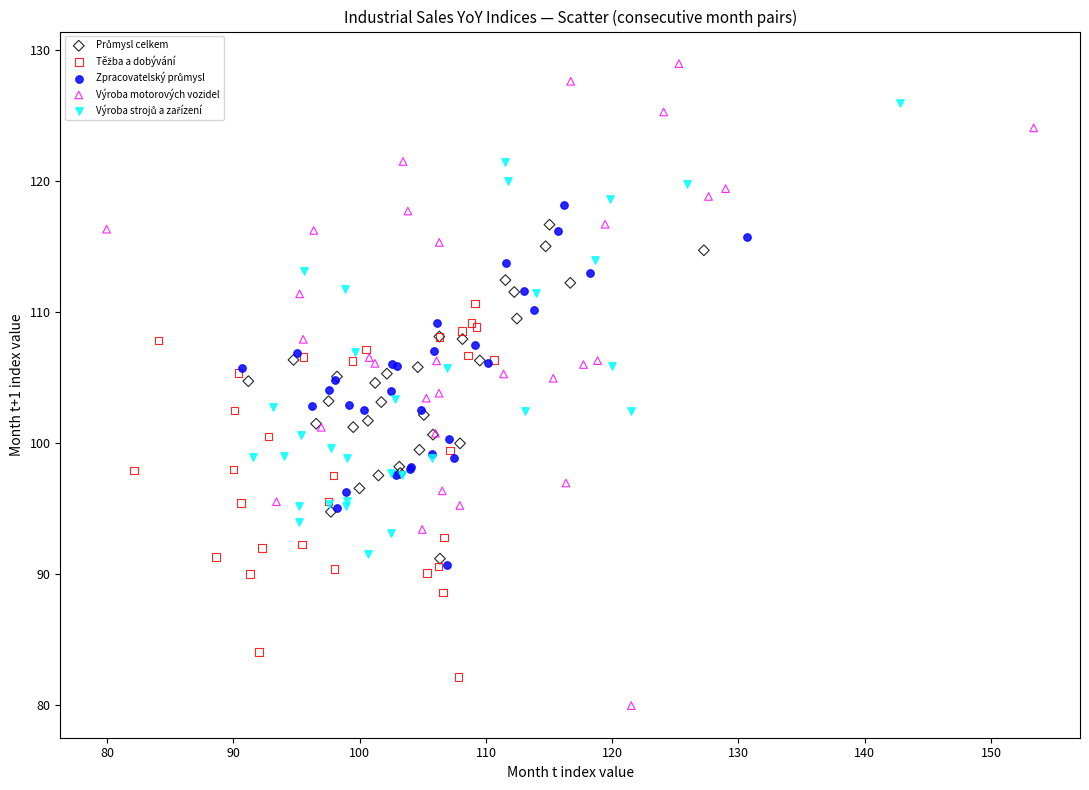

Which series has the widest spread of Y values?

Výroba motorových vozidel